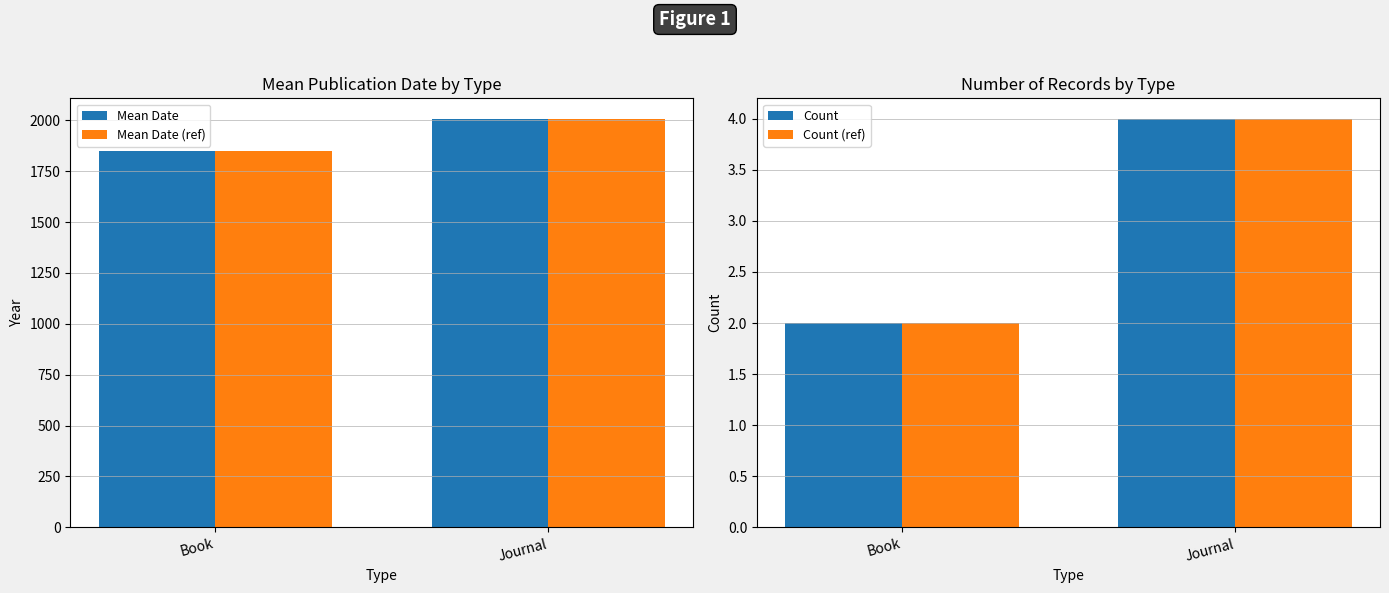

Where does the Mean Date series first go above 2007?

Journal